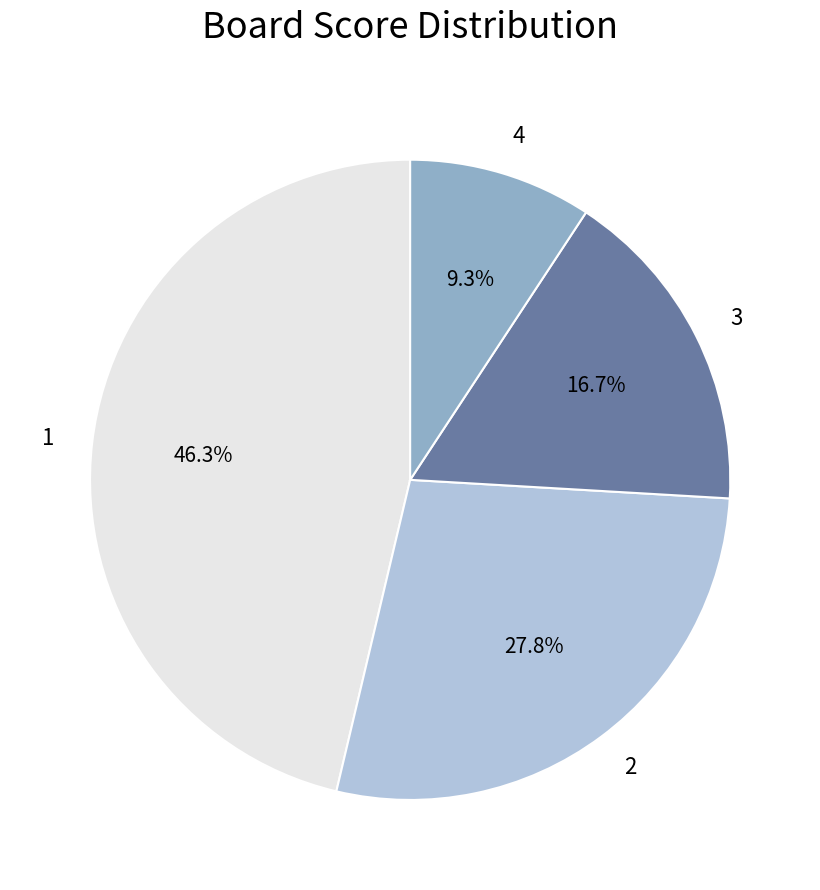

Which has a higher value, 2 or 4?

2